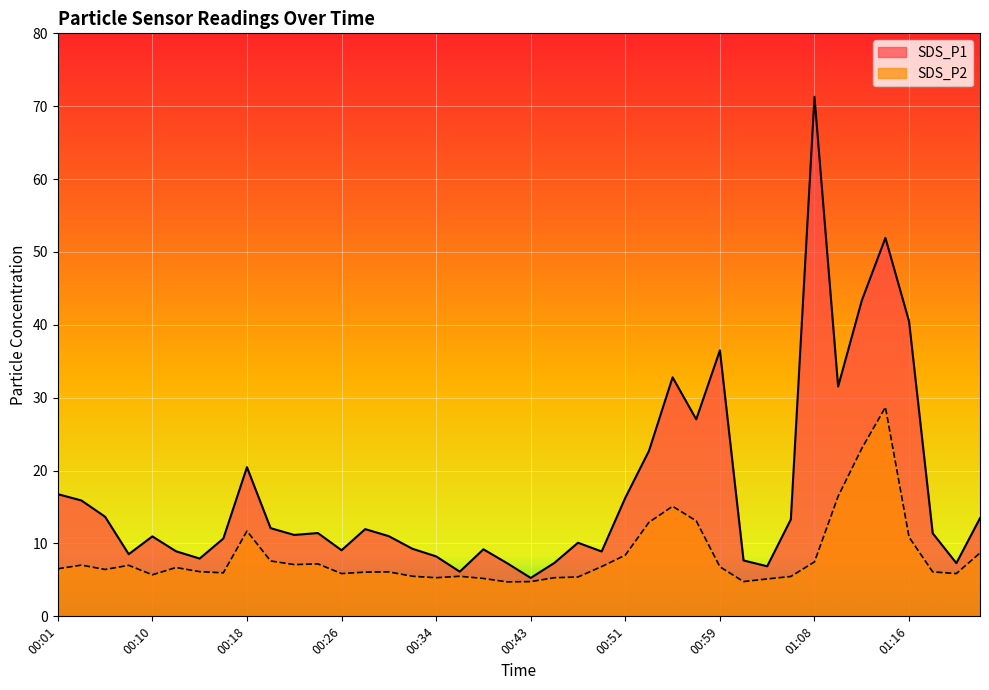

Count the number of data series in this chart.

2